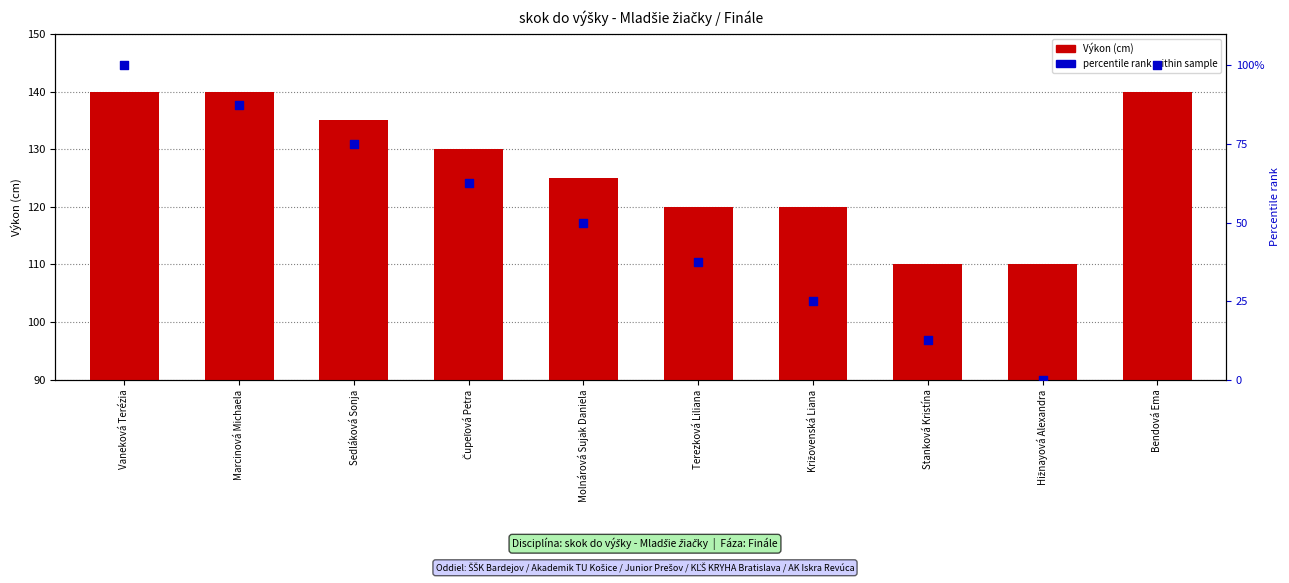

Which series reaches the maximum Y coordinate?

Výkon (cm)